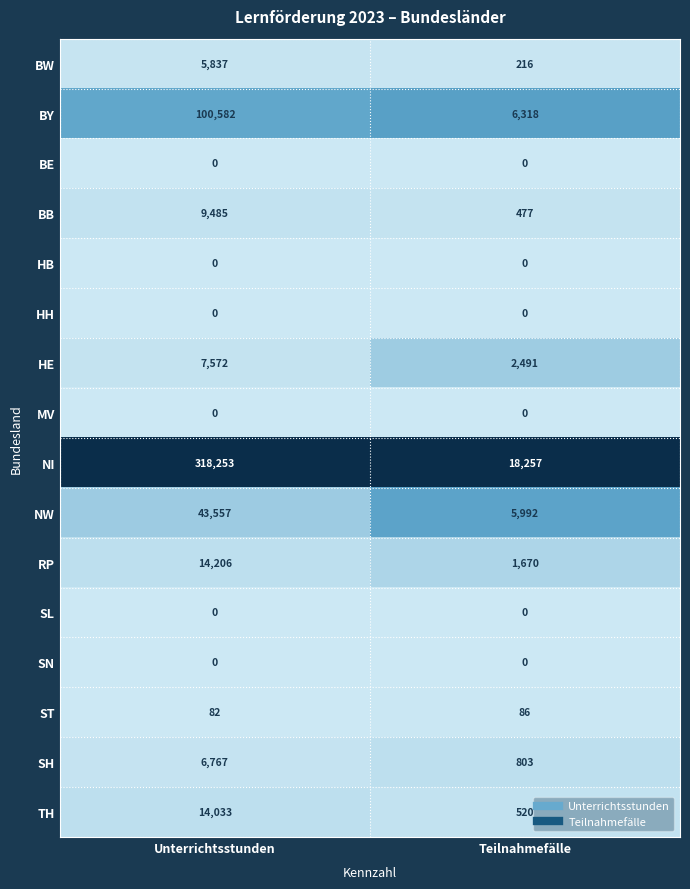

True or false: BE has a value of 0 at Teilnahmefälle.

True